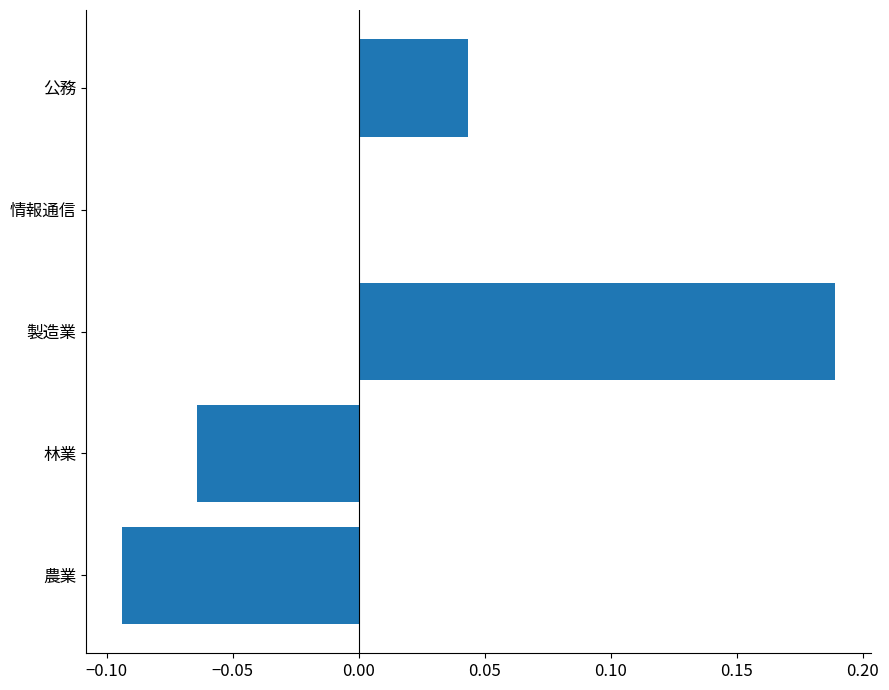

What is the change in value from 農業 to 公務?

+0.1